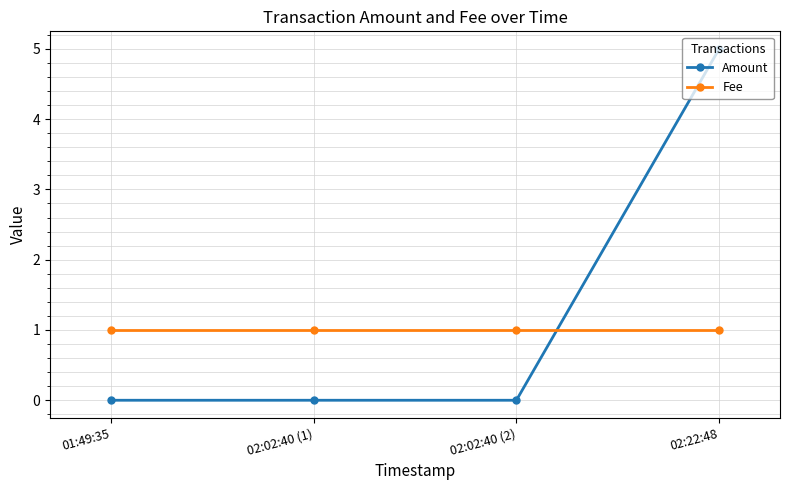

Reading left to right, extract all data points from this chart.

Amount: 01:49:35=0	02:02:40 (1)=0	02:02:40 (2)=0	02:22:48=5
Fee: 01:49:35=1	02:02:40 (1)=1	02:02:40 (2)=1	02:22:48=1